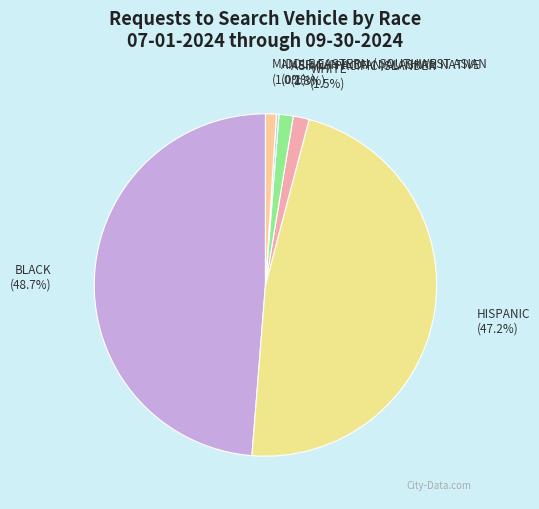

True or false: HISPANIC accounts for 54% of the total.

False